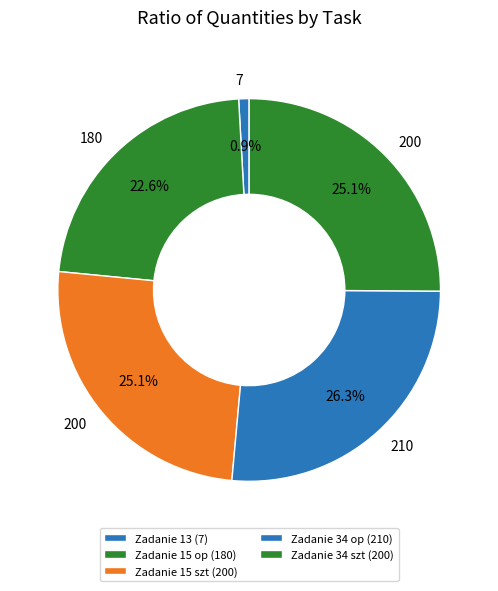

To the nearest percent, what portion does Zadanie 13 (7) represent?

1%